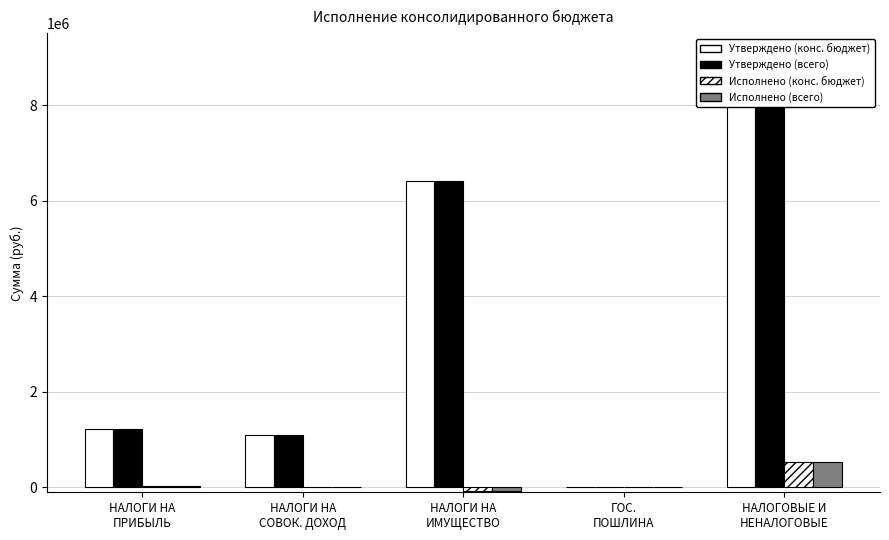

What is the sum of the Утверждено (конс. бюджет) values at НАЛОГОВЫЕ И
НЕНАЛОГОВЫЕ and НАЛОГИ НА
СОВОК. ДОХОД?

9900500.0